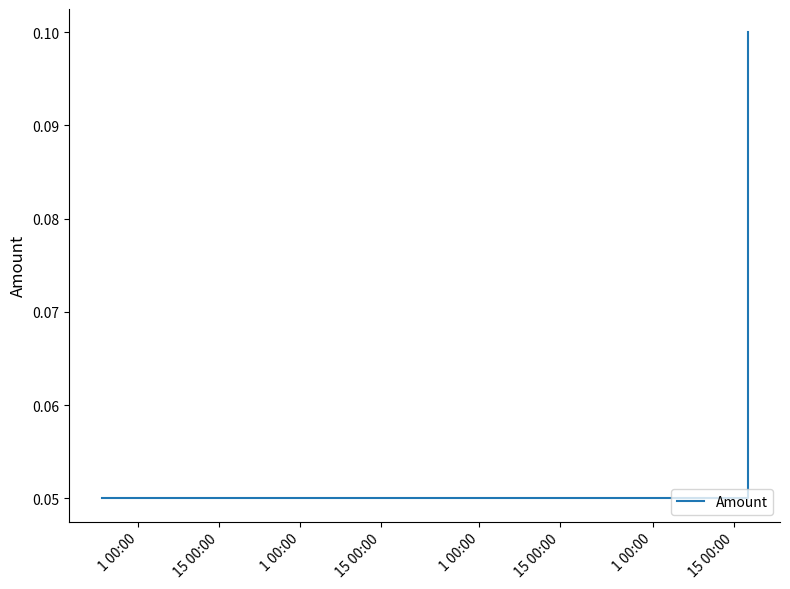

How many values are between 0 and 1?

3